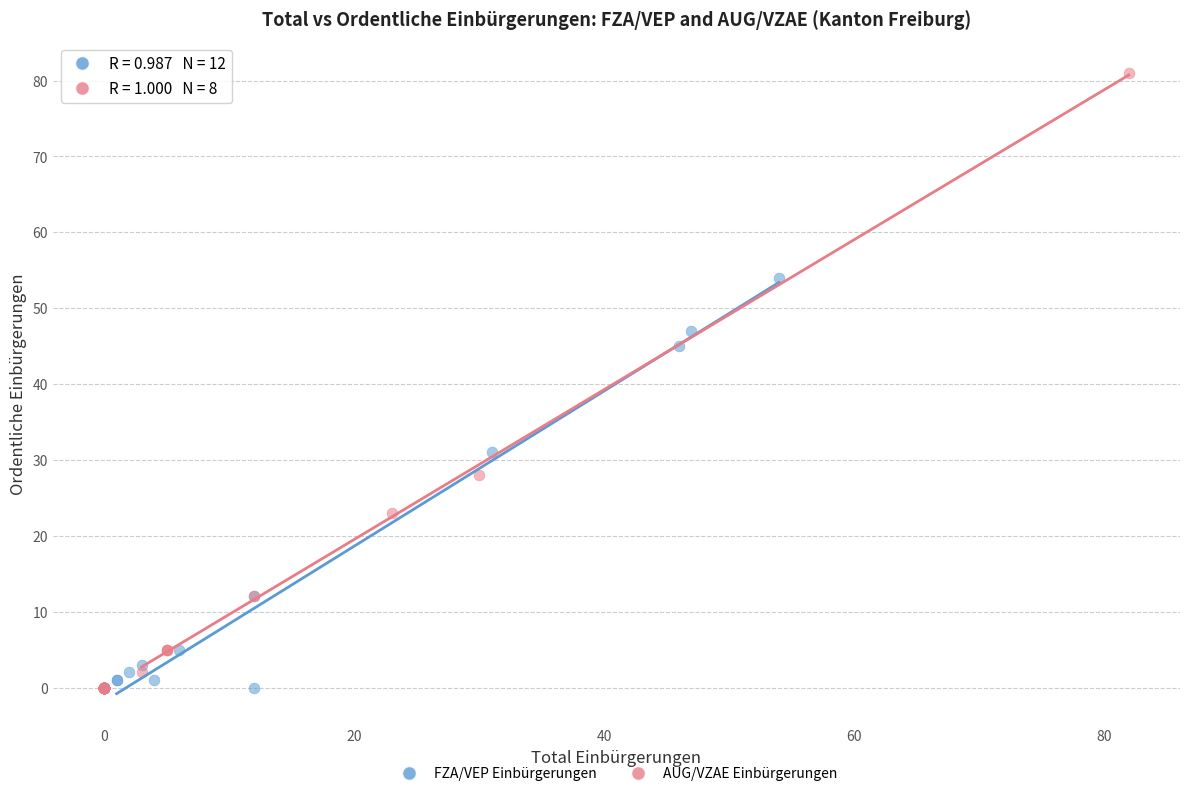

Which series reaches the maximum Y coordinate?

AUG/VZAE Einbürgerungen